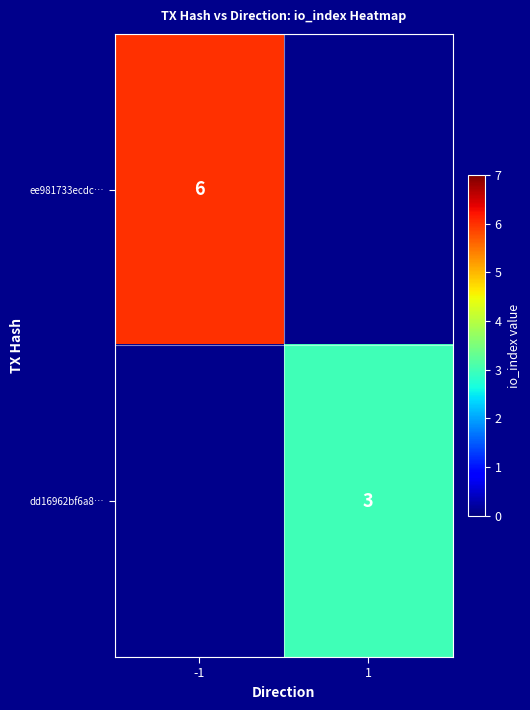

How many data points does each series have?

2